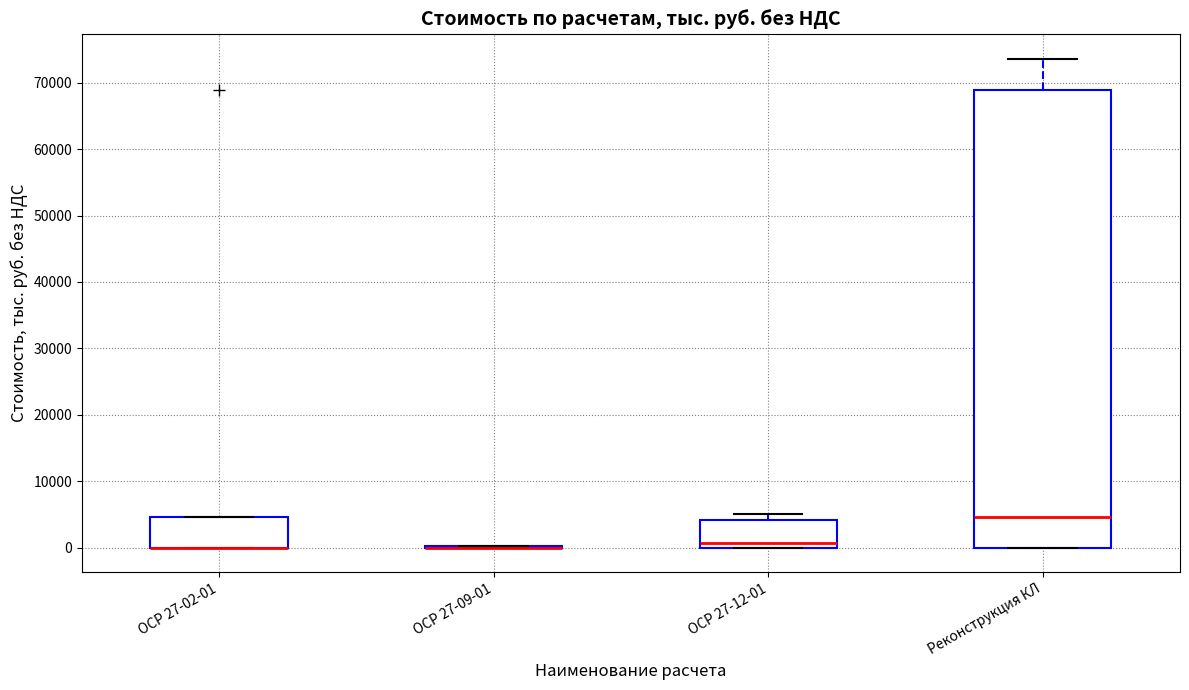

Where is the lower edge of the box for ОСР 27-12-01 on the y-axis? The values are not printed on the chart, so give them approximately, as read against the axis.

0